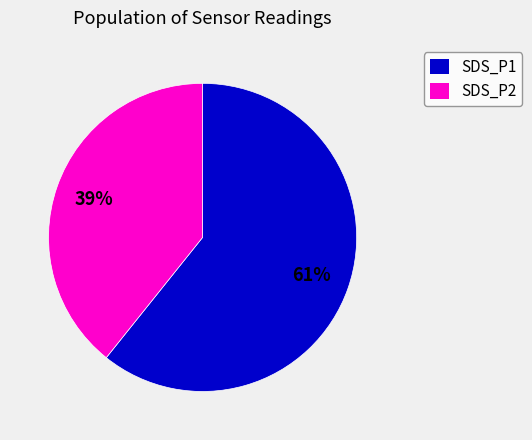

Is there a majority slice in this chart?

Yes